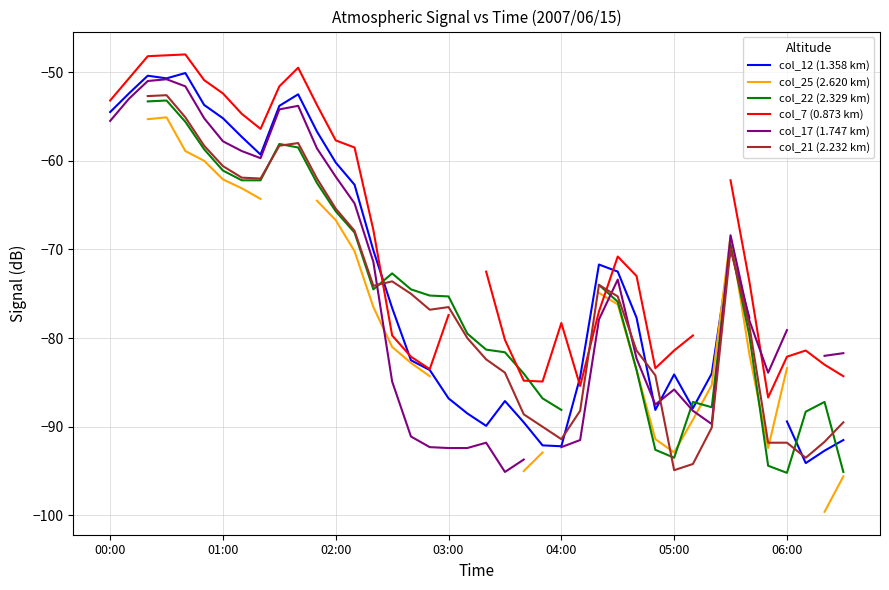

The value of col_21 (2.232 km) at 05:00 is -24.0. True or false?

False